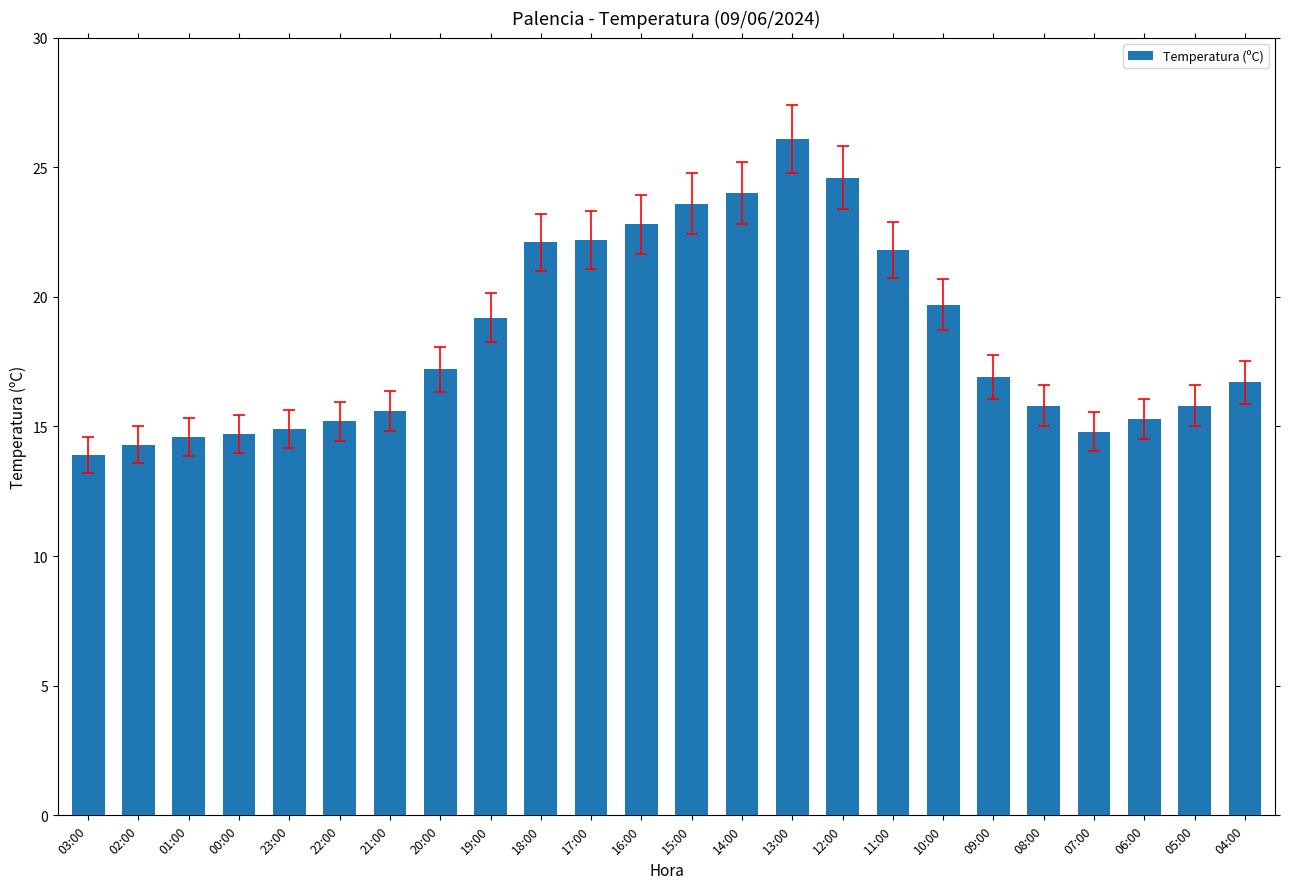

What is the greatest value displayed?

26.1